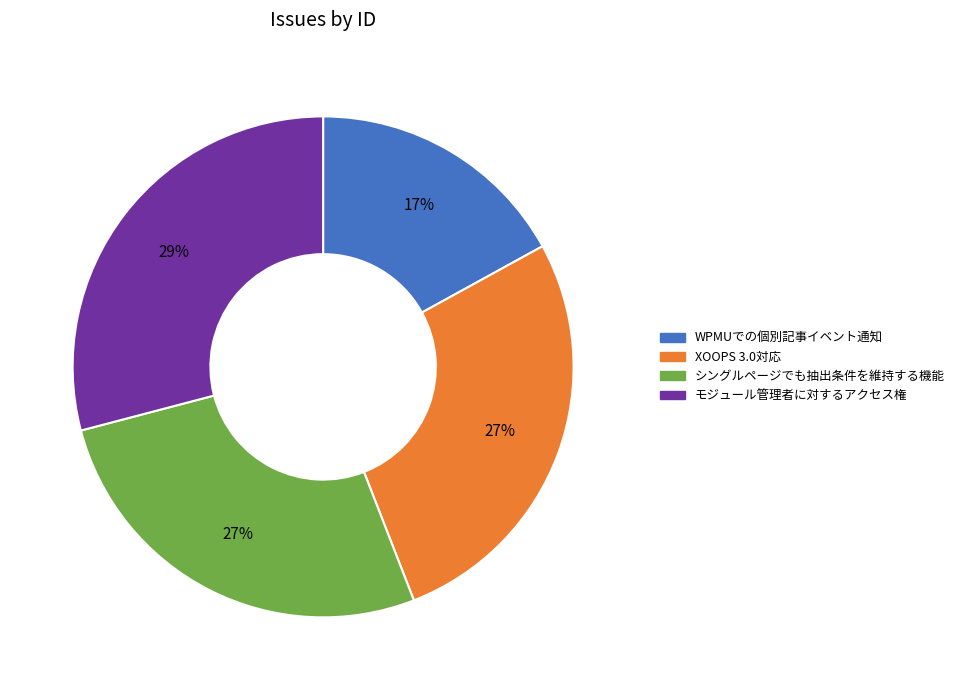

To the nearest percent, what is the difference between the シングルページでも抽出条件を維持する機能 and WPMUでの個別記事イベント通知 slice percentages?

10%